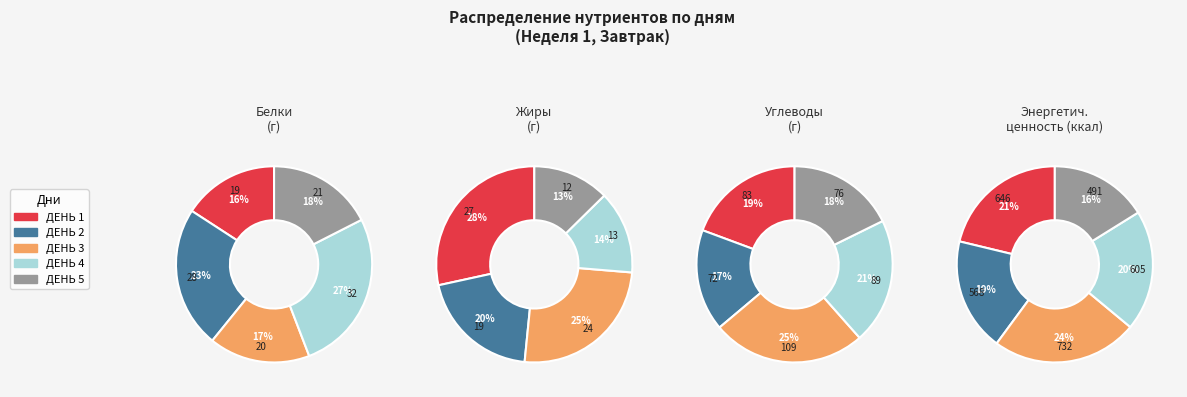

Count the number of slices in the pie.

5